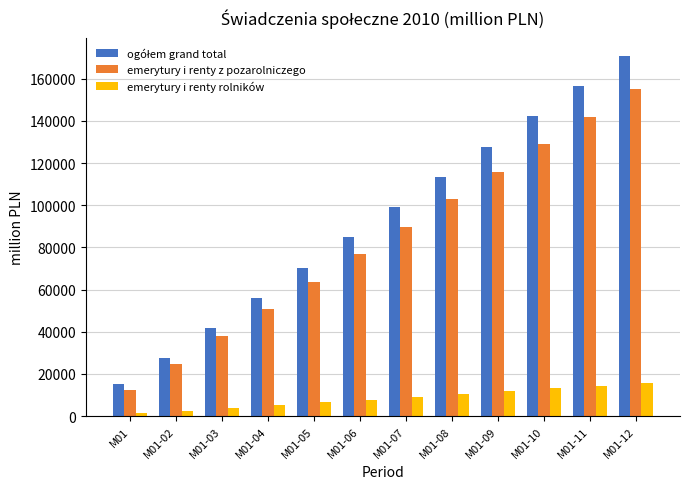

At which category is the sum across all series the highest?

M01-12